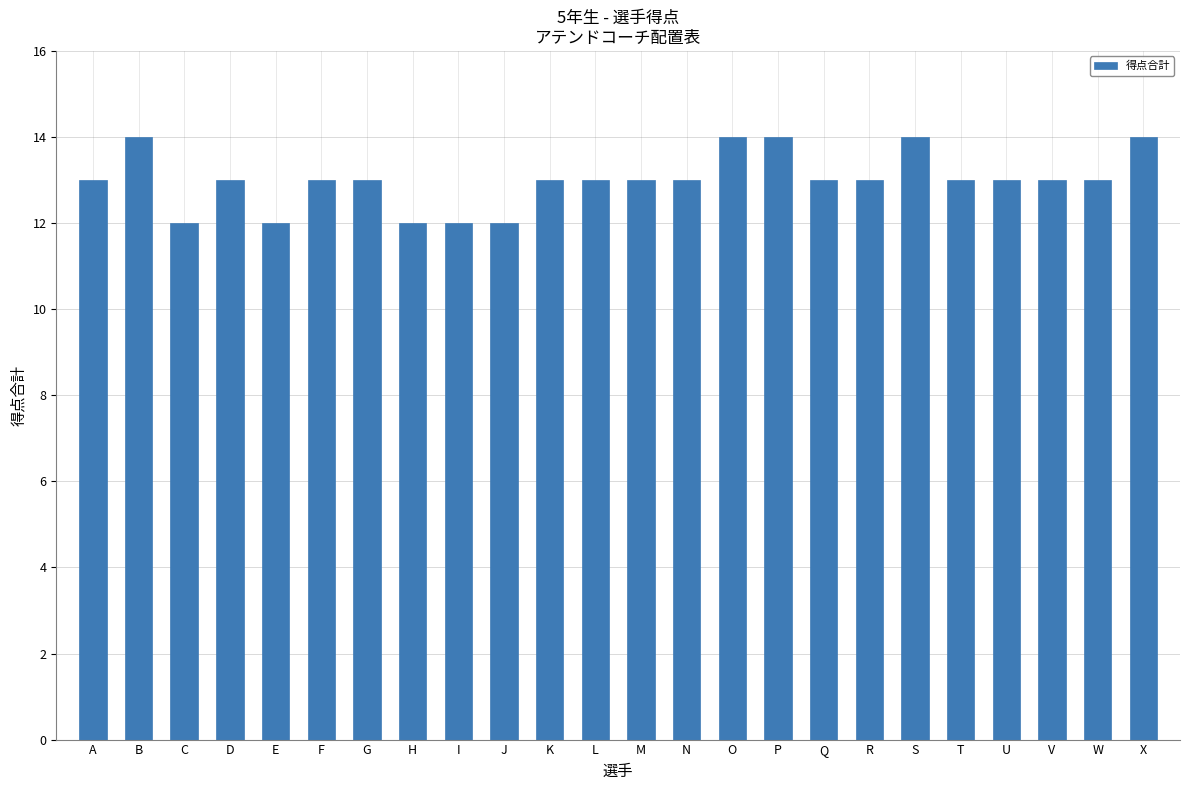

What is the approximate value at L?

13